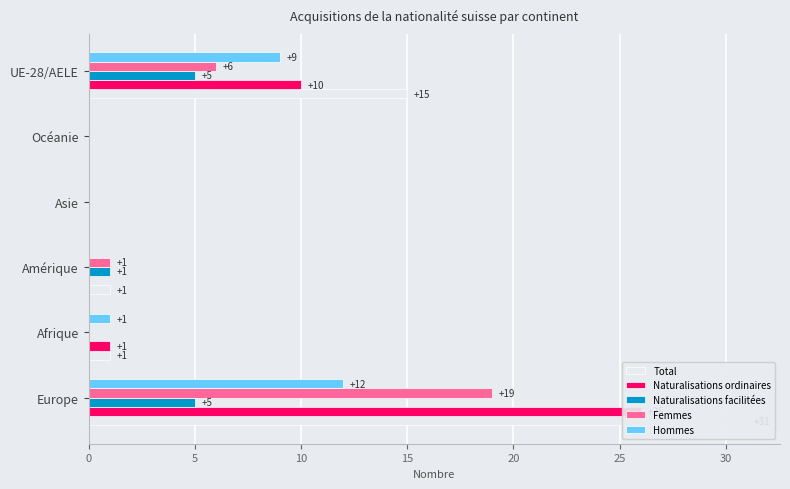

Does the chart contain any negative values?

No